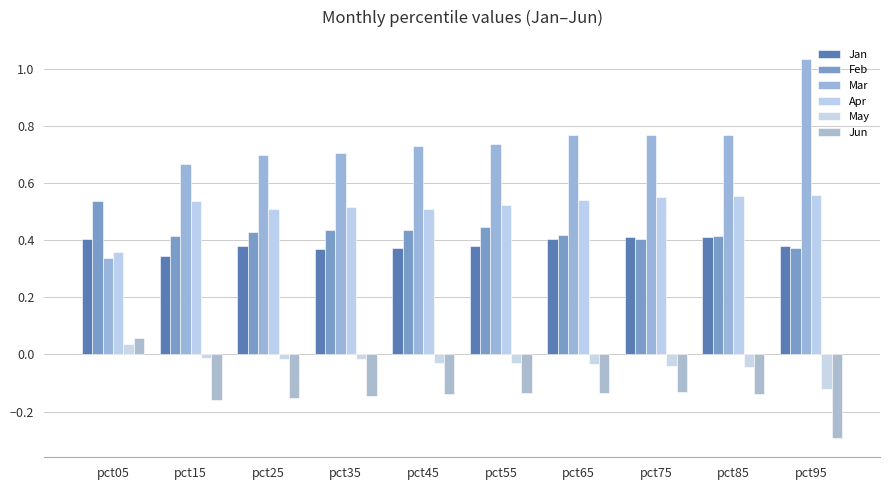

Which series has the largest range (max minus min)?

Mar